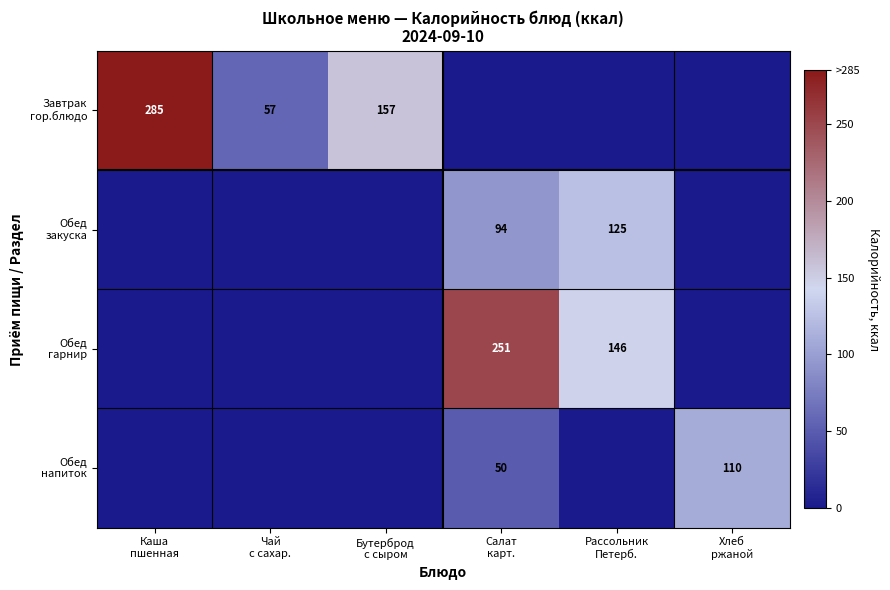

The value of Завтрак гор.блюдо at Хлеб ржаной is 0.0. True or false?

True